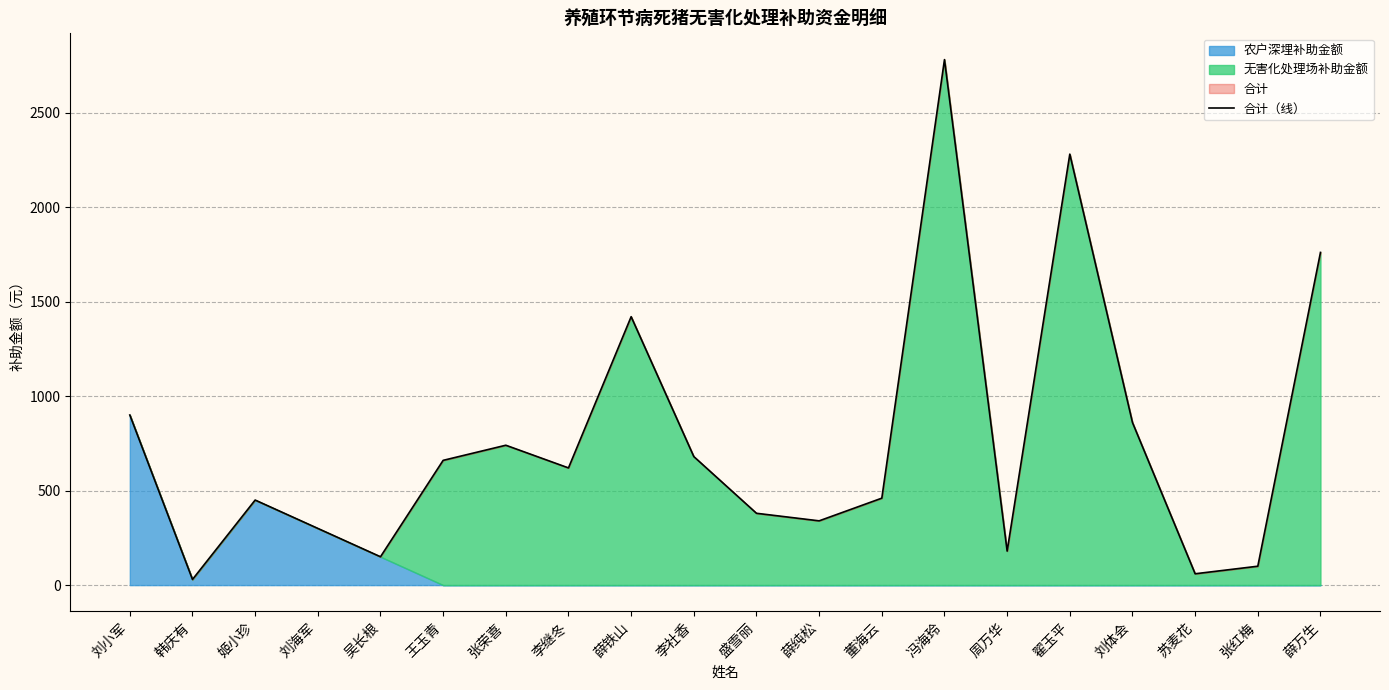

Is it true that 合计（线） equals 411 at 刘小军?

False